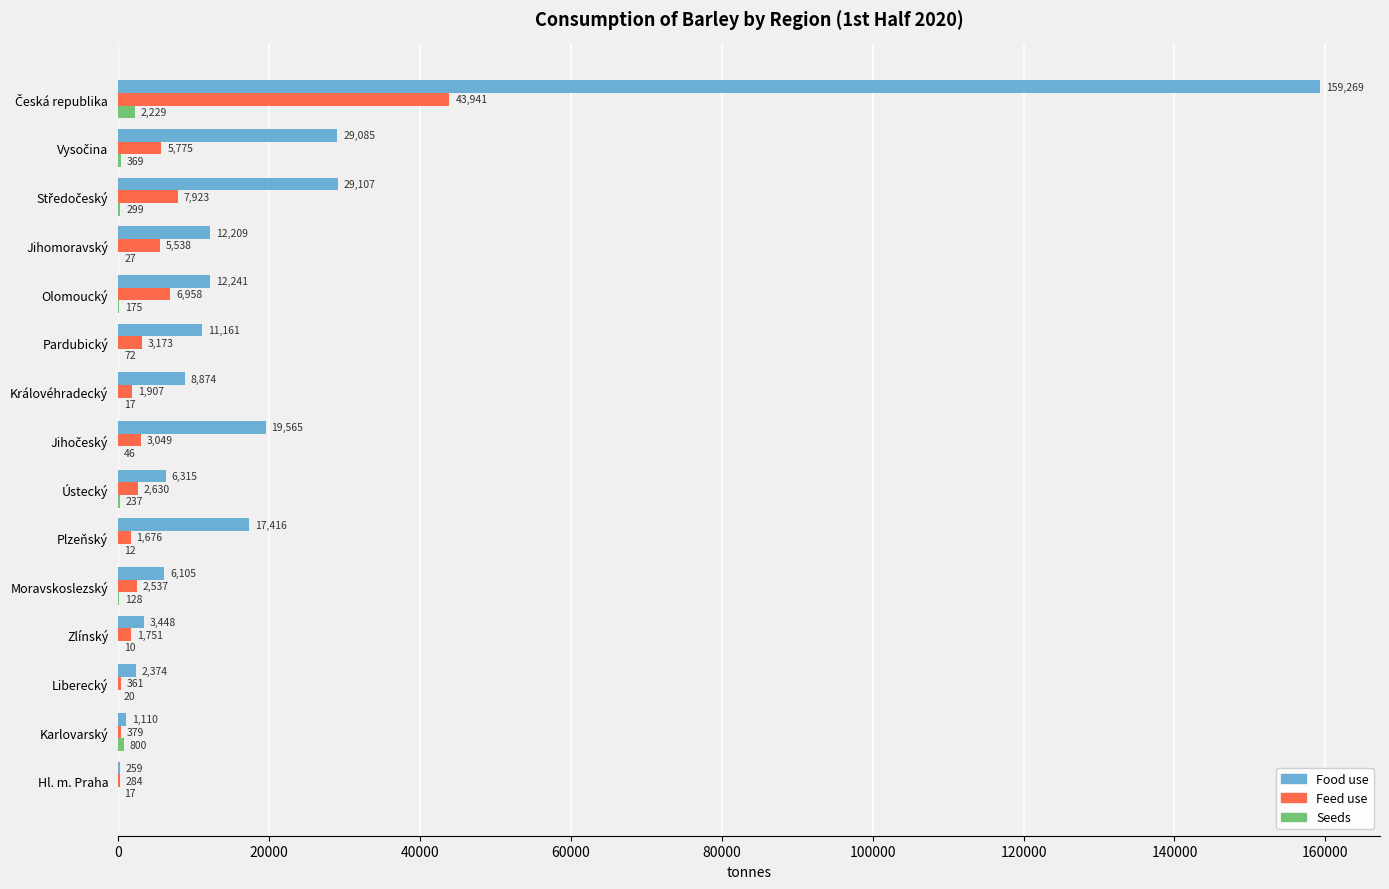

Count the number of data series in this chart.

3